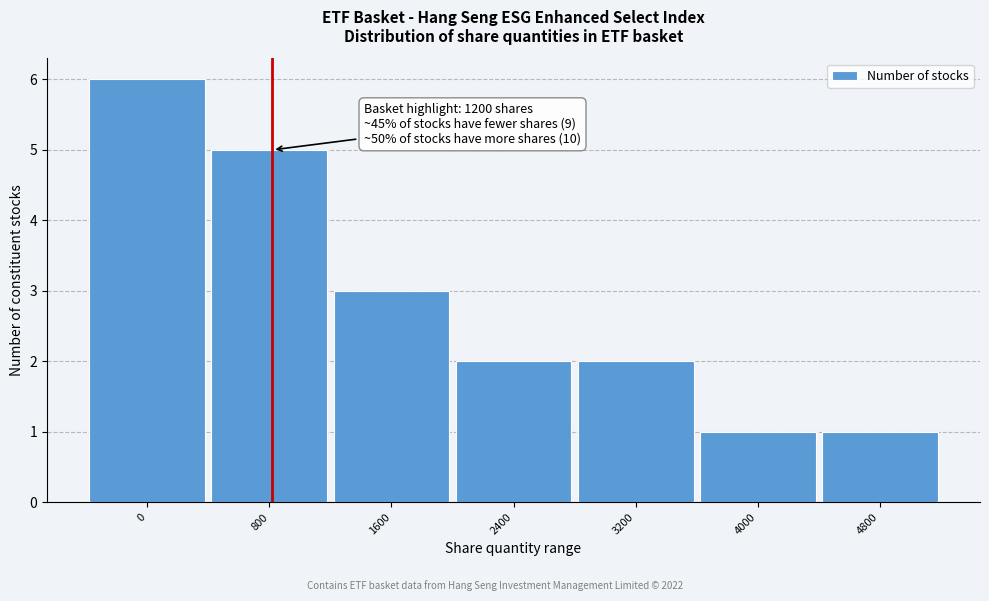

Reading right to left, list all the values displayed in this chart.

1	1	2	2	3	5	6